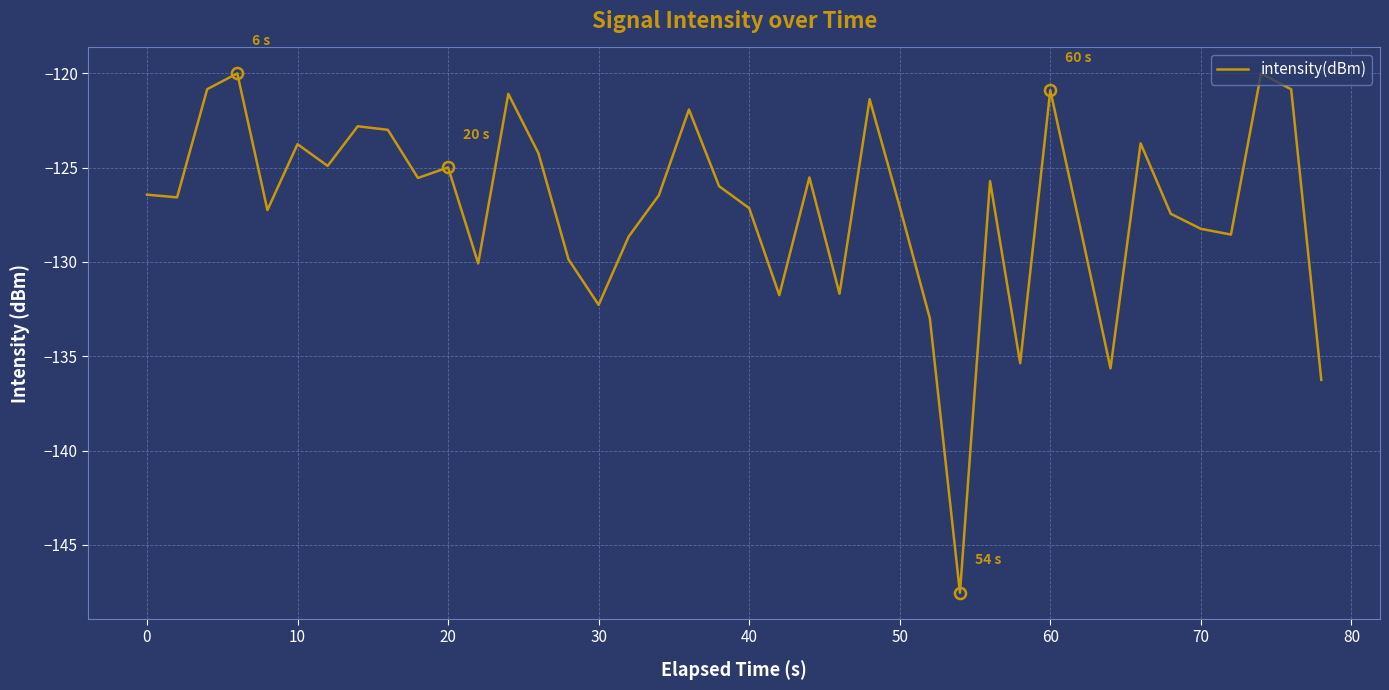

What is the average value?

-127.1